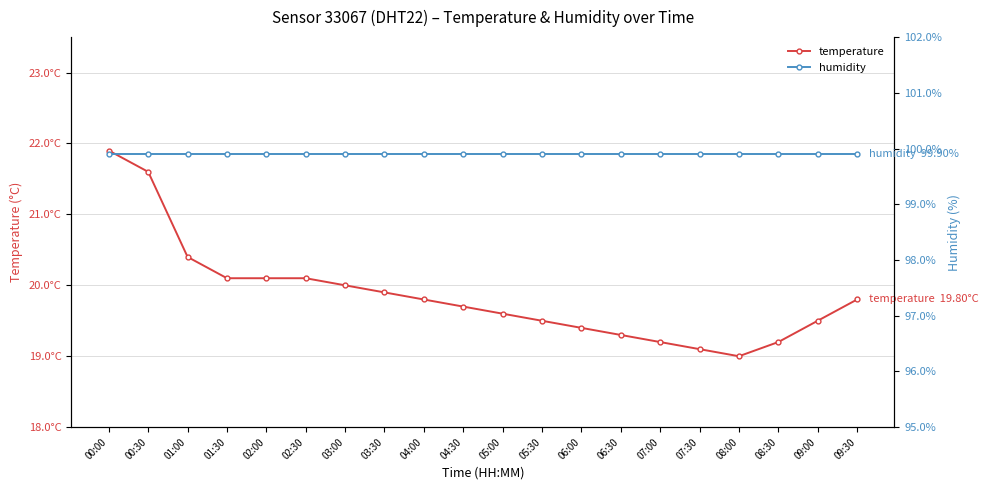

What are all the series names shown in the legend?

temperature, humidity